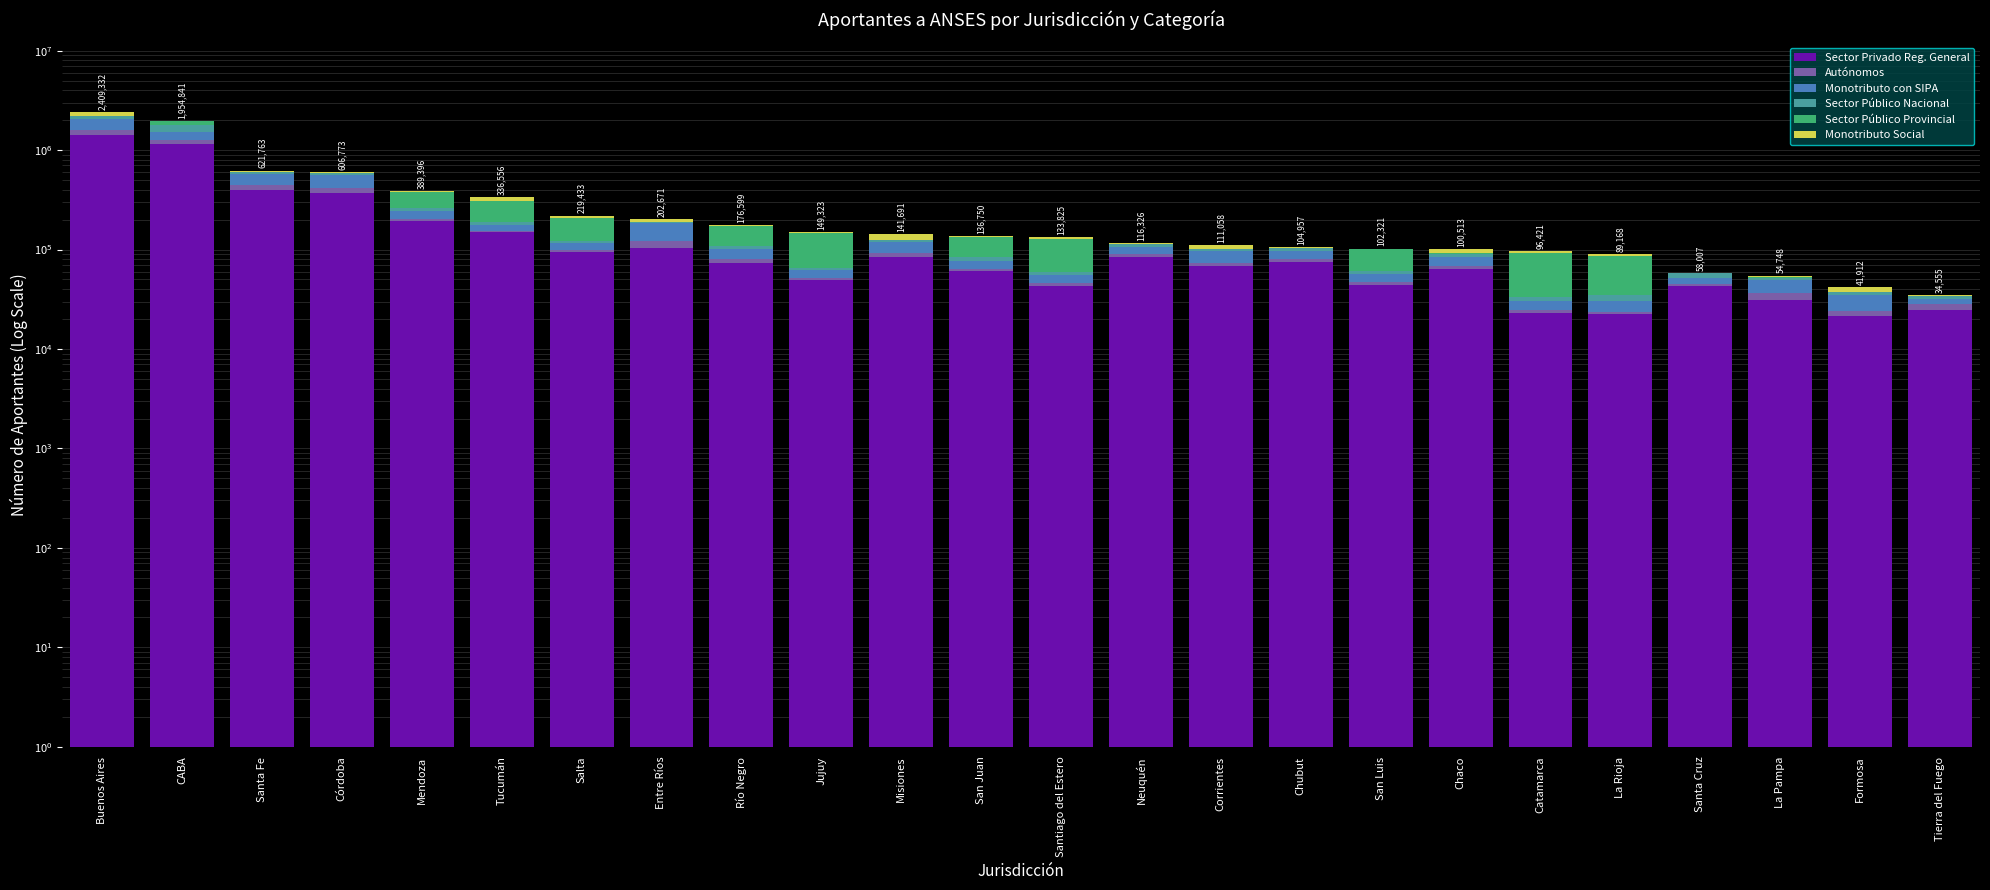

What is the difference between the maximum and second lowest values in the Sector Privado Reg. General series?

1407640